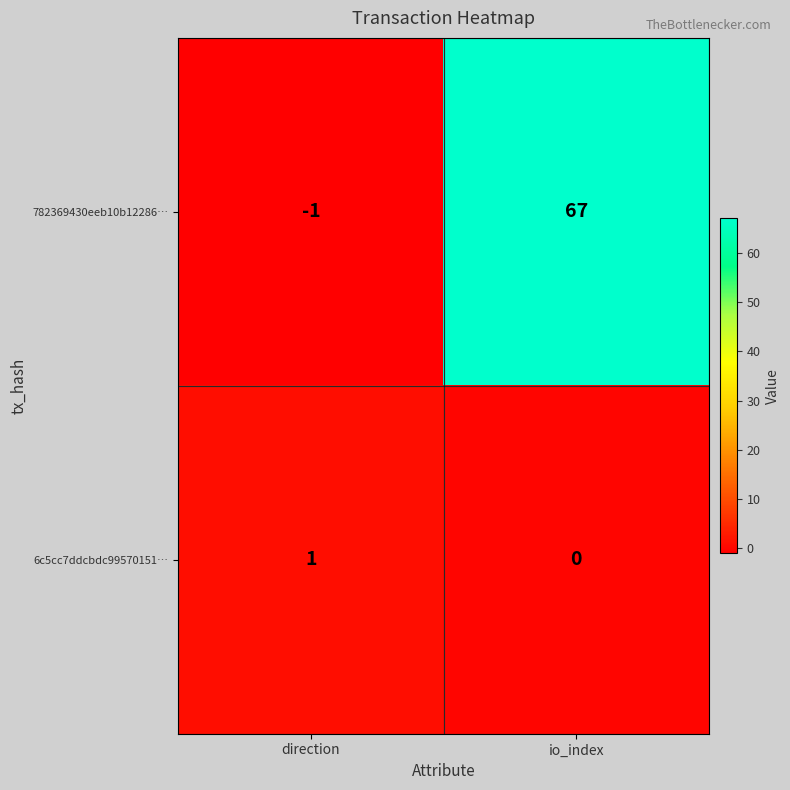

Reading left to right, extract all data points from this chart.

782369430eeb10b12286…: direction=-1	io_index=67
6c5cc7ddcbdc99570151…: direction=1	io_index=0